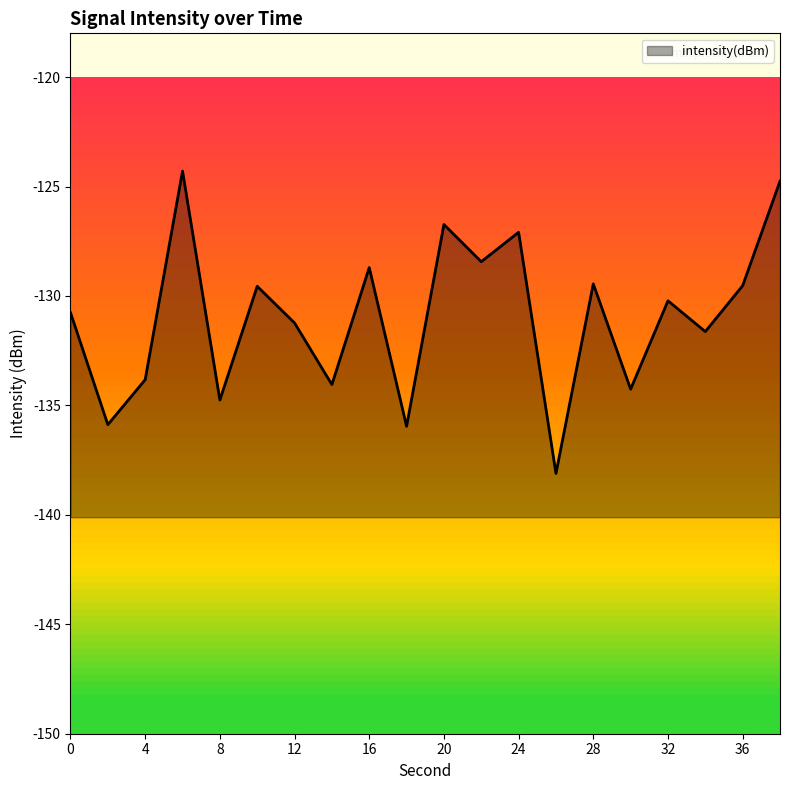

Reading left to right, extract all data points from this chart.

-130.8	-135.9	-133.8	-124.3	-134.8	-129.6	-131.2	-134.0	-128.7	-136.0	-126.7	-128.4	-127.1	-138.1	-129.4	-134.3	-130.2	-131.6	-129.5	-124.8